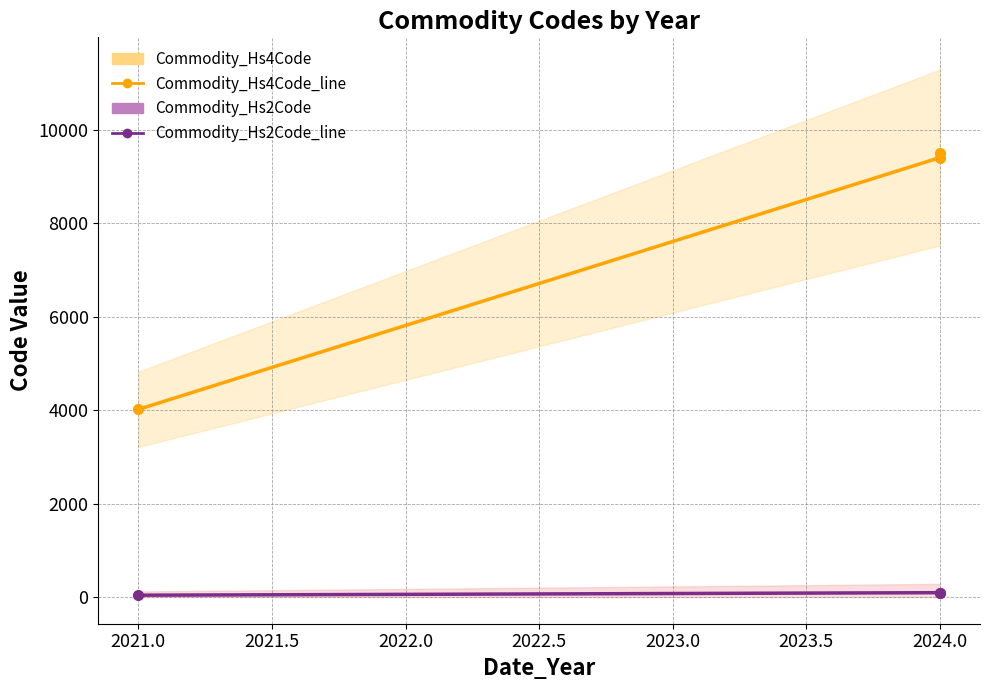

At 2024.0, list the series in order from largest to smallest.

Commodity_Hs4Code_line, Commodity_Hs2Code_line